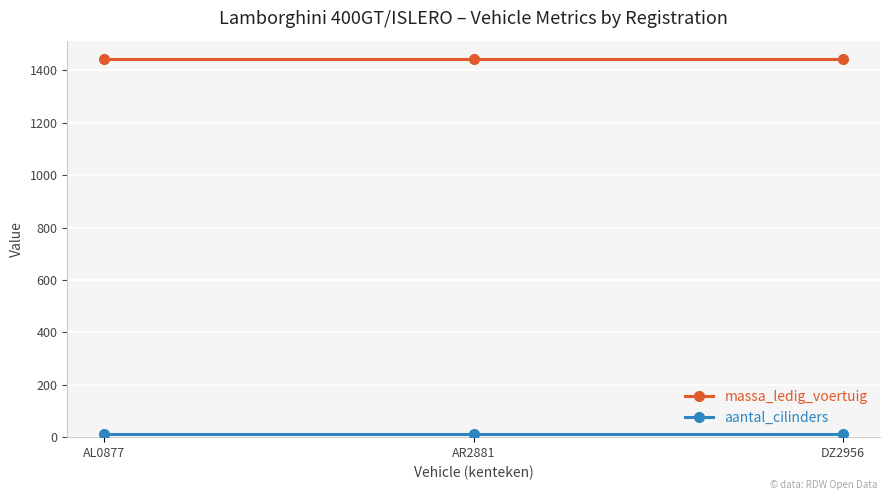

How many lines are shown in the chart?

2